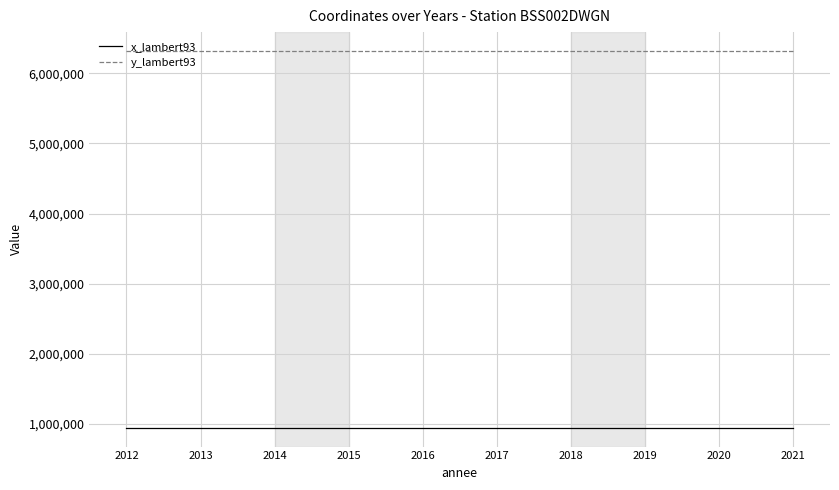

The value of y_lambert93 at 2019 is 1845019. True or false?

False